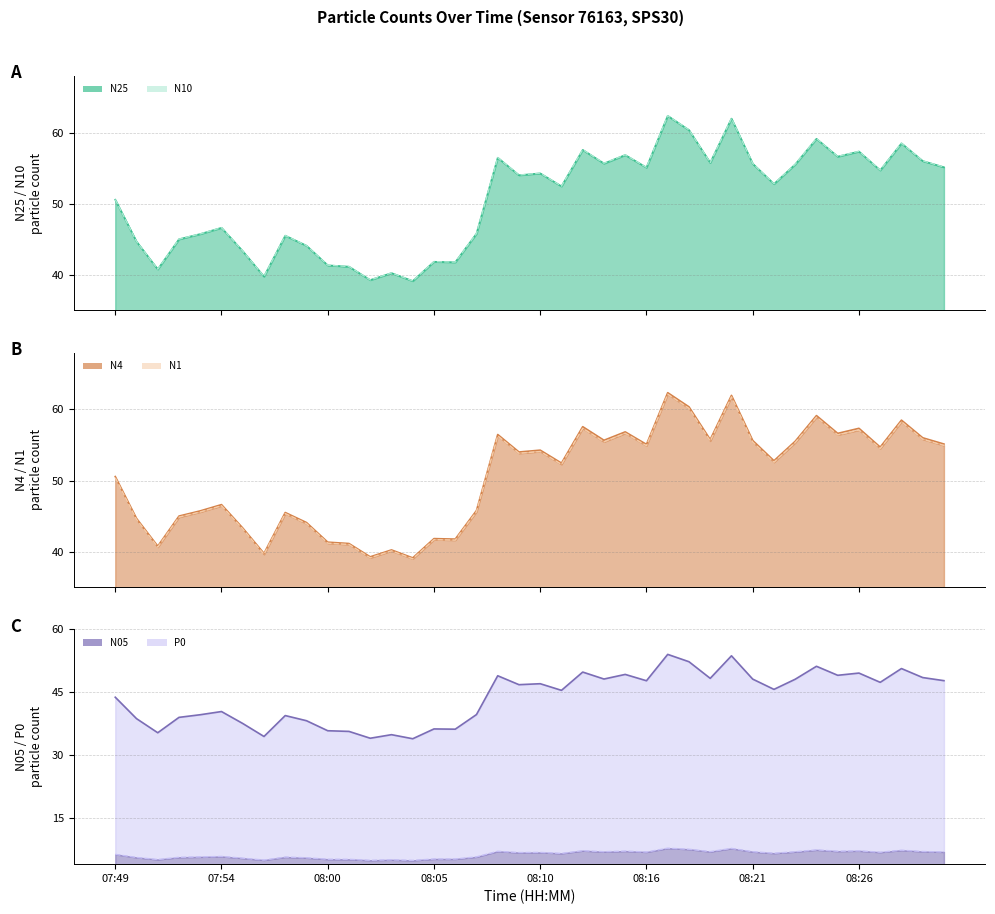

List the labels in order of N05 line value, smallest first.

14, 12, 08:26, 13, 08:00, 11, 10, 16, 15, 08:21, 9, 07:54, 08:05, 8, 08:10, 17, 08:16, 07:49, 21, 31, 19, 20, 36, 25, 39, 32, 30, 23, 28, 38, 18, 34, 24, 35, 22, 37, 33, 27, 29, 26